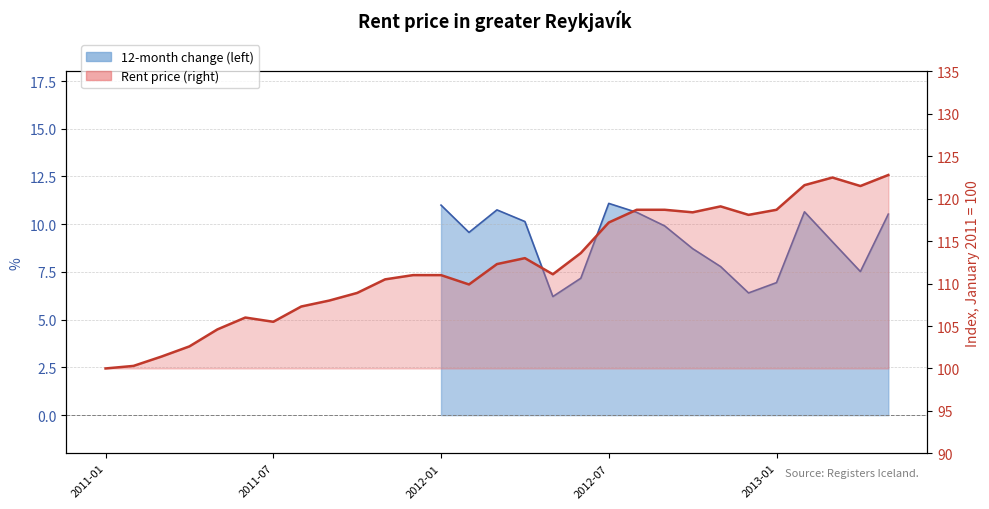

What is the sum of all values?

3254.3